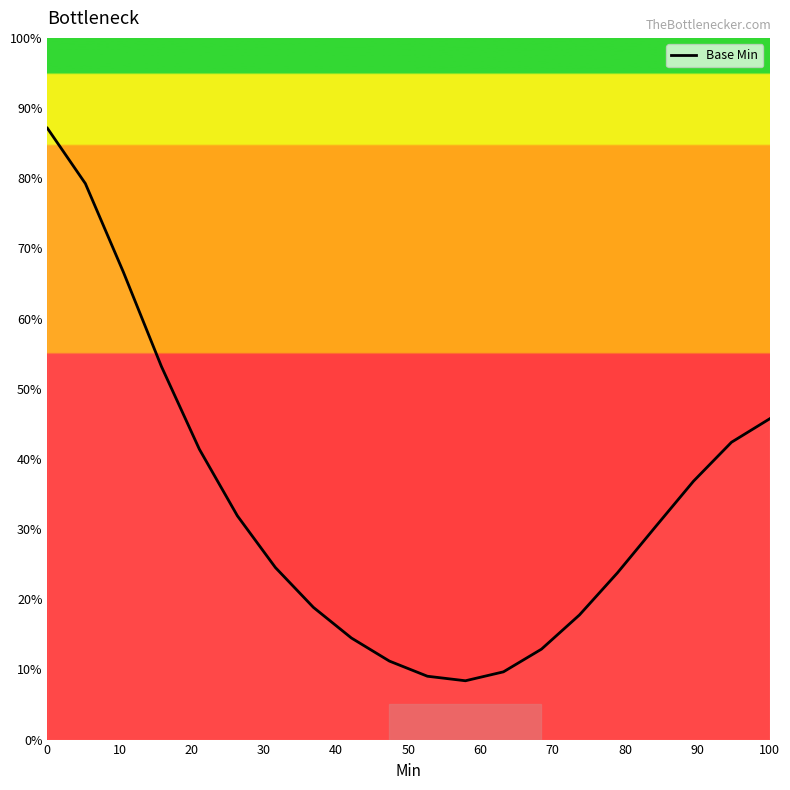

What is the difference between the maximum and minimum values?

78.7